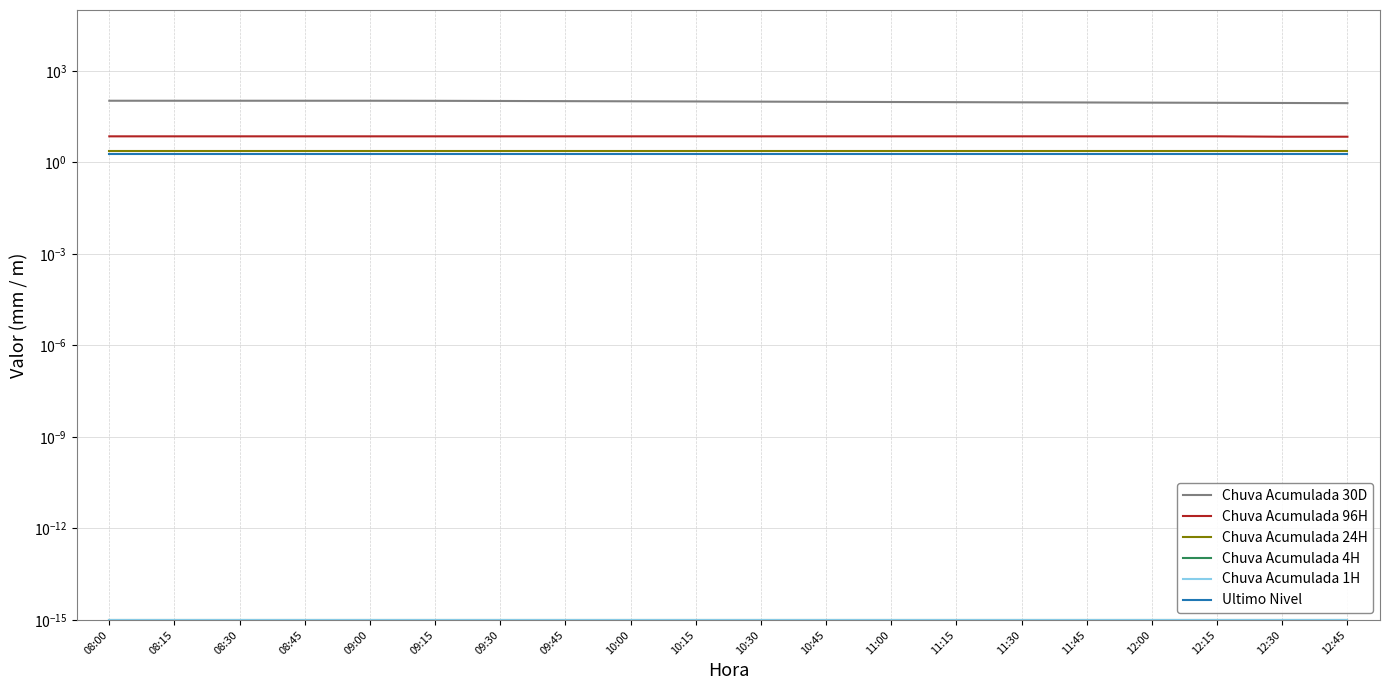

Which has a higher value, 09:45 or 12:00?

09:45